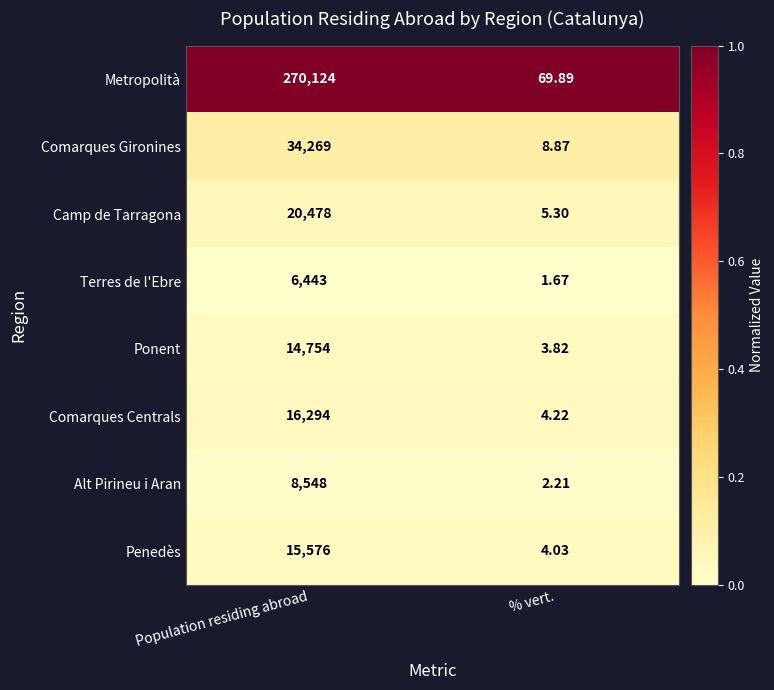

What is the spread (max minus min) of values at Population residing abroad?

263681.0